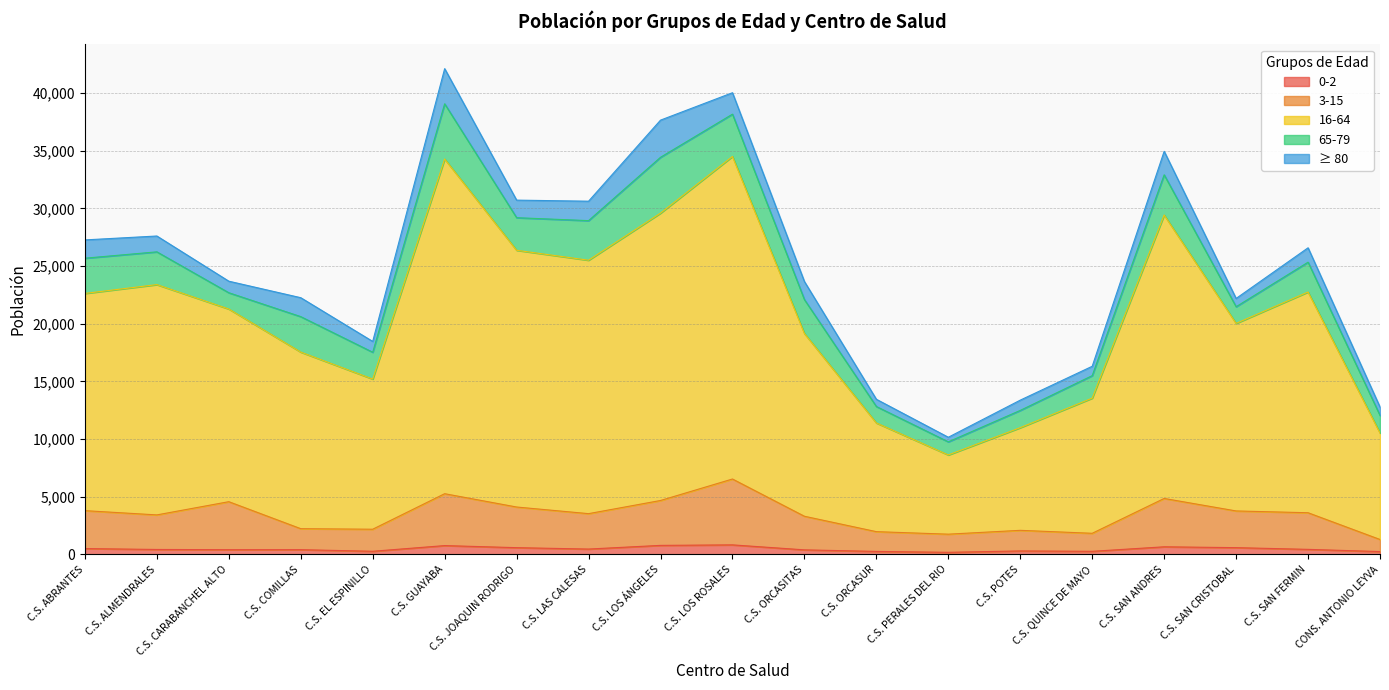

What are all the series names shown in the legend?

0-2, 3-15, 16-64, 65-79, ≥ 80